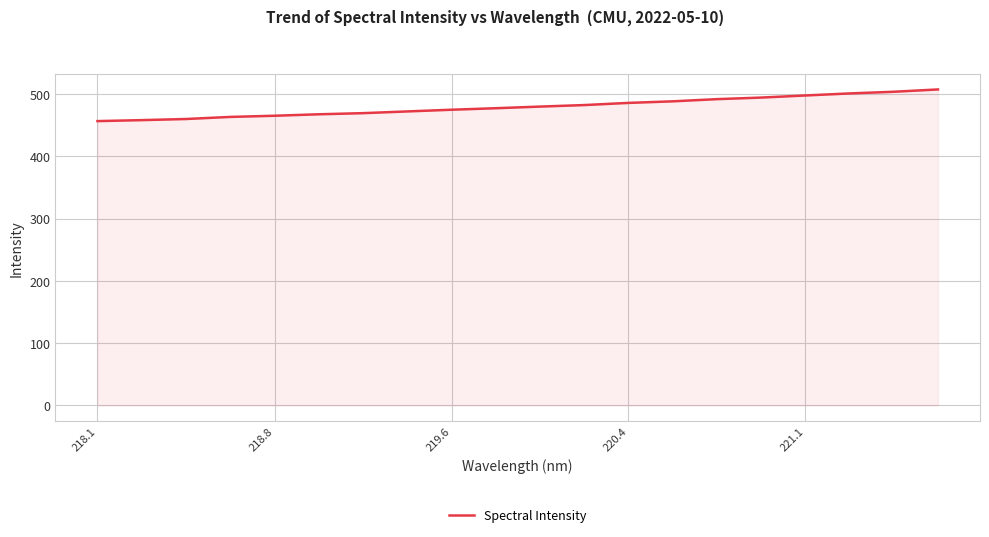

What is the smallest value displayed?

456.5